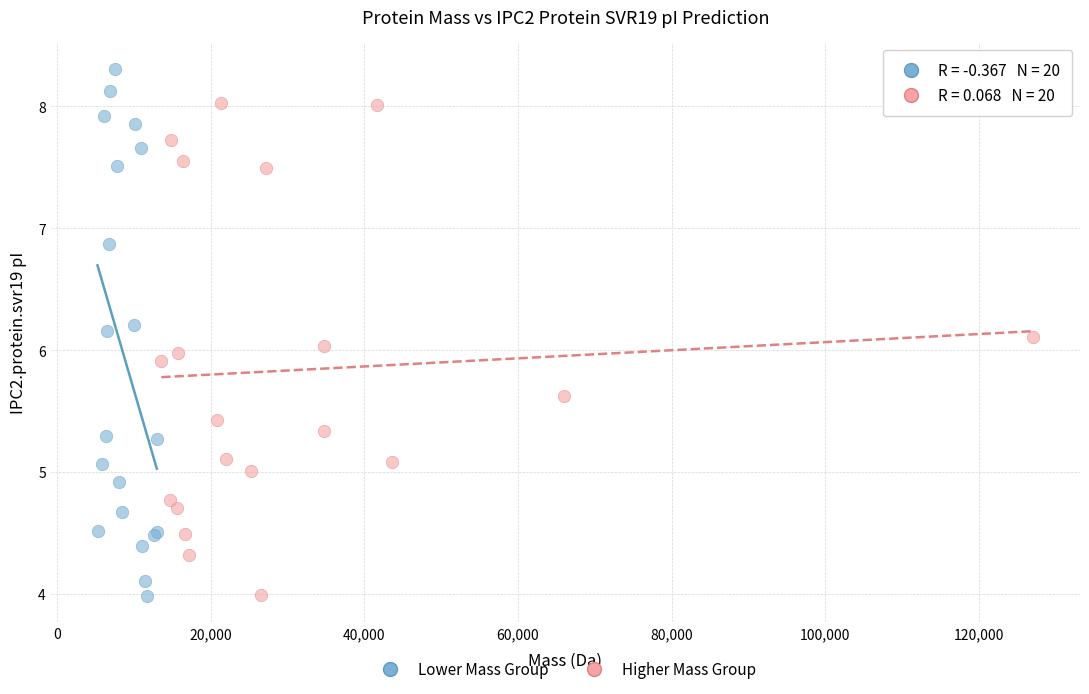

Which series contains the highest Y value?

Lower Mass Group